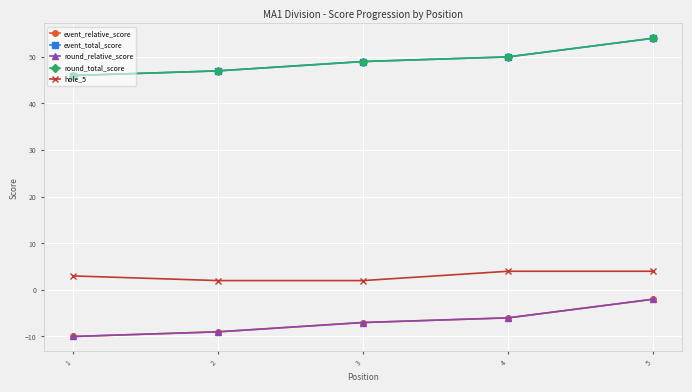

True or false: event_total_score has more than 2 points higher than both neighbors.

False